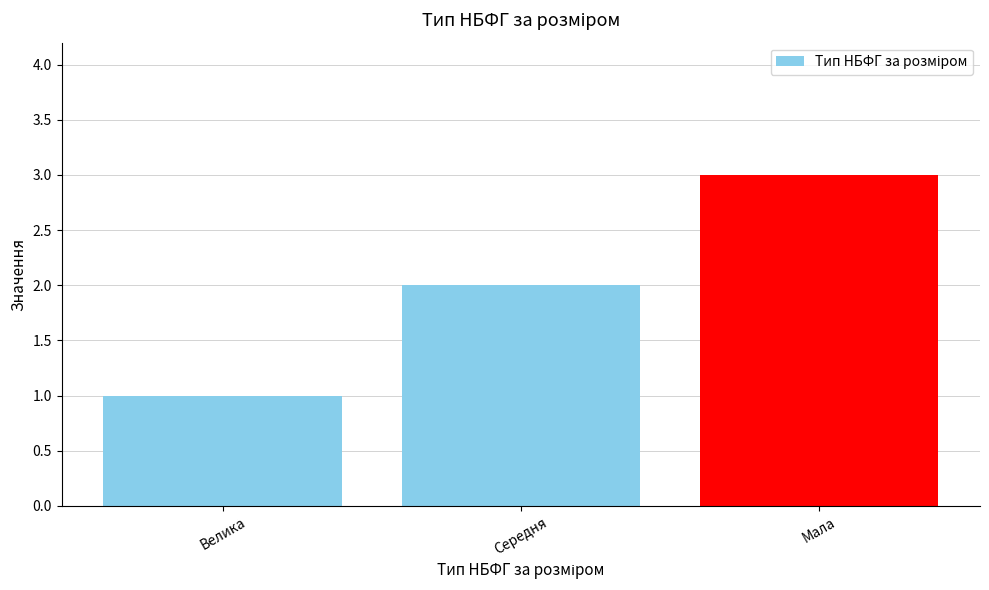

What is the value of the 3rd bar from the left?

3